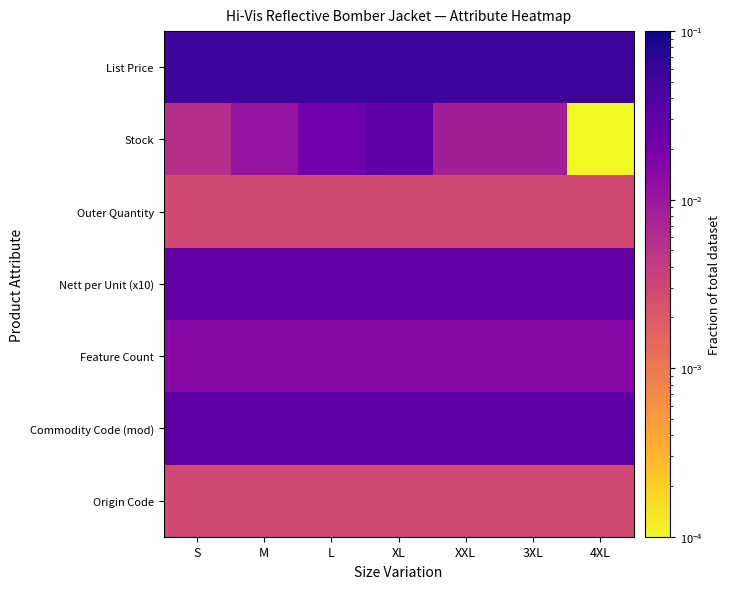

At which category is the sum across all series the highest?

XL